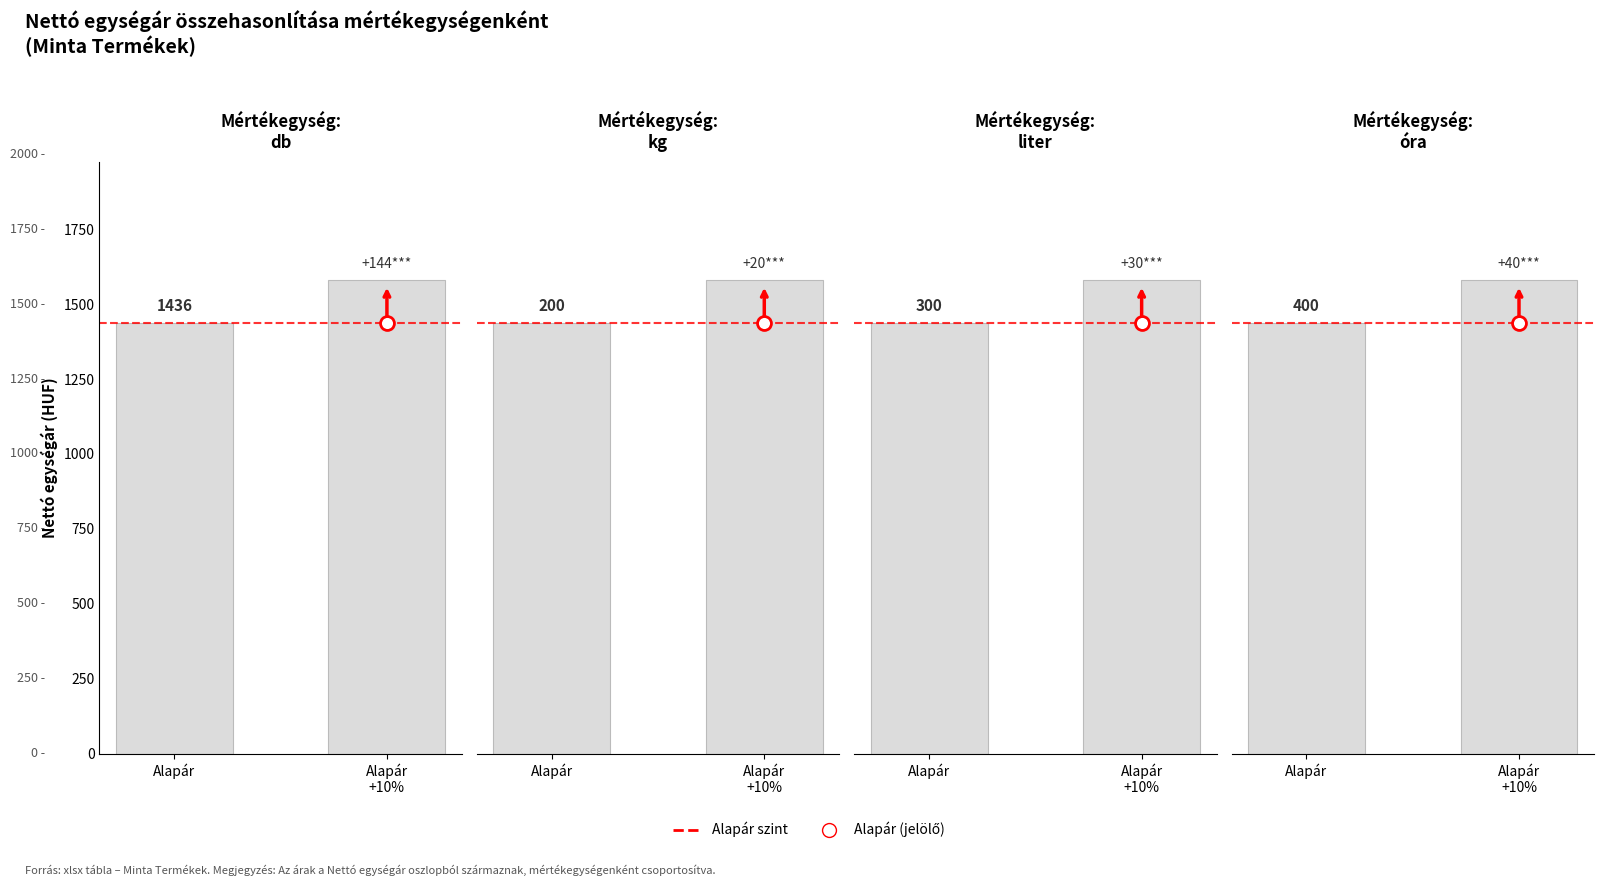

What is the spread (max minus min) of values at Alapár
+10%?

1360.0